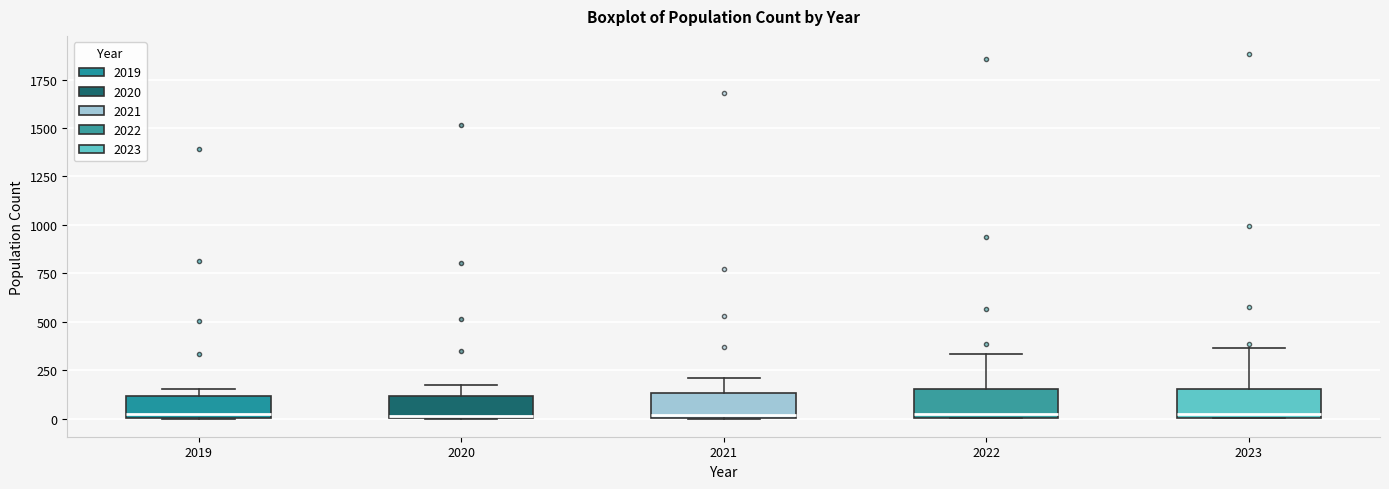

Where is the upper edge of the box at x = 2023 on the y-axis? The values are not printed on the chart, so give them approximately, as read against the axis.

150